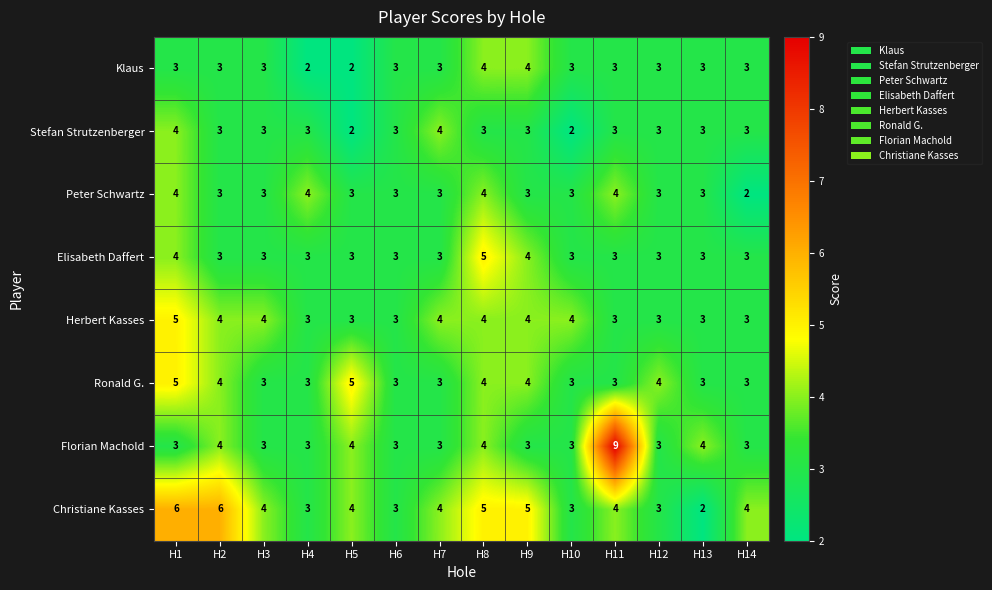

The value of Peter Schwartz at H12 is 5. True or false?

False